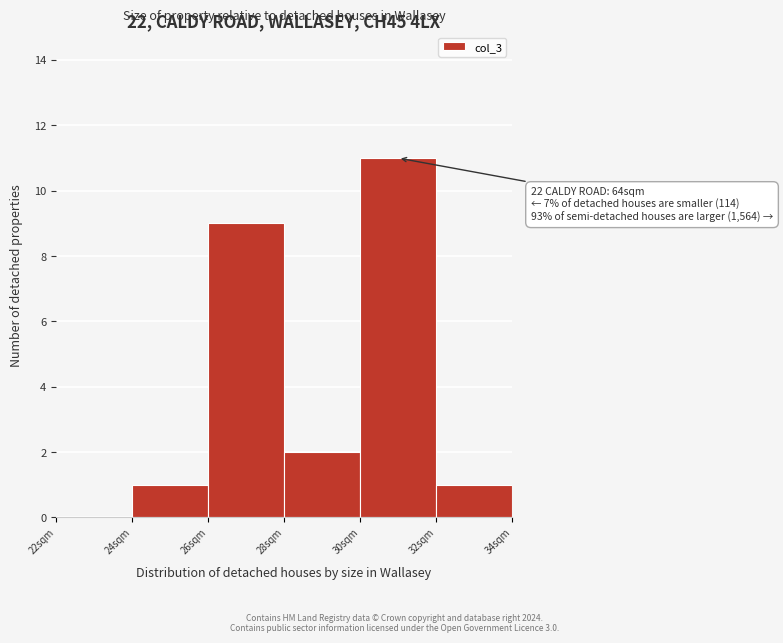

Which range on the x-axis has the tallest bar?

30 to 32